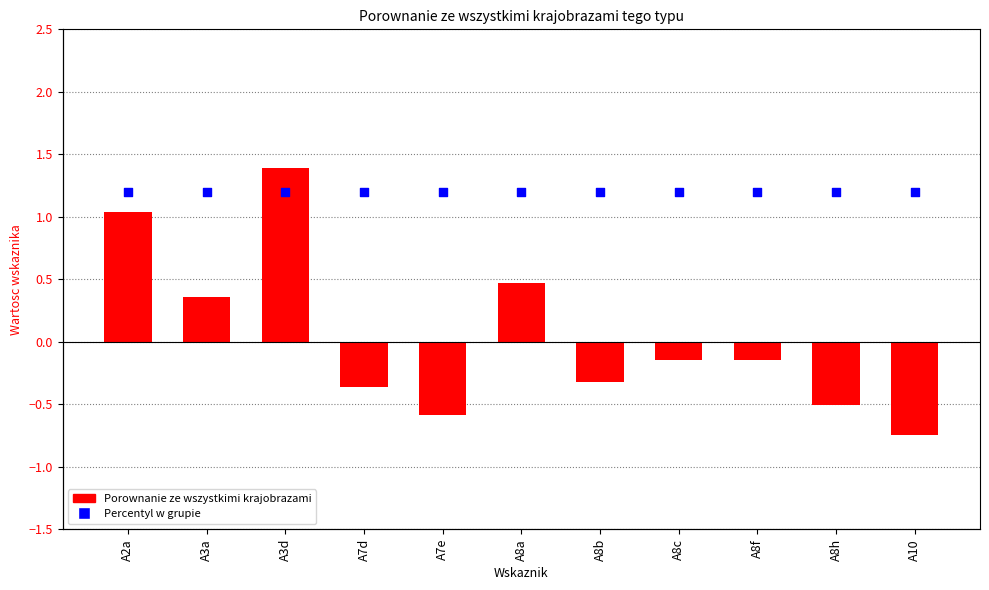

Which series has the widest spread of Y values?

Porownanie ze wszystkimi krajobrazami